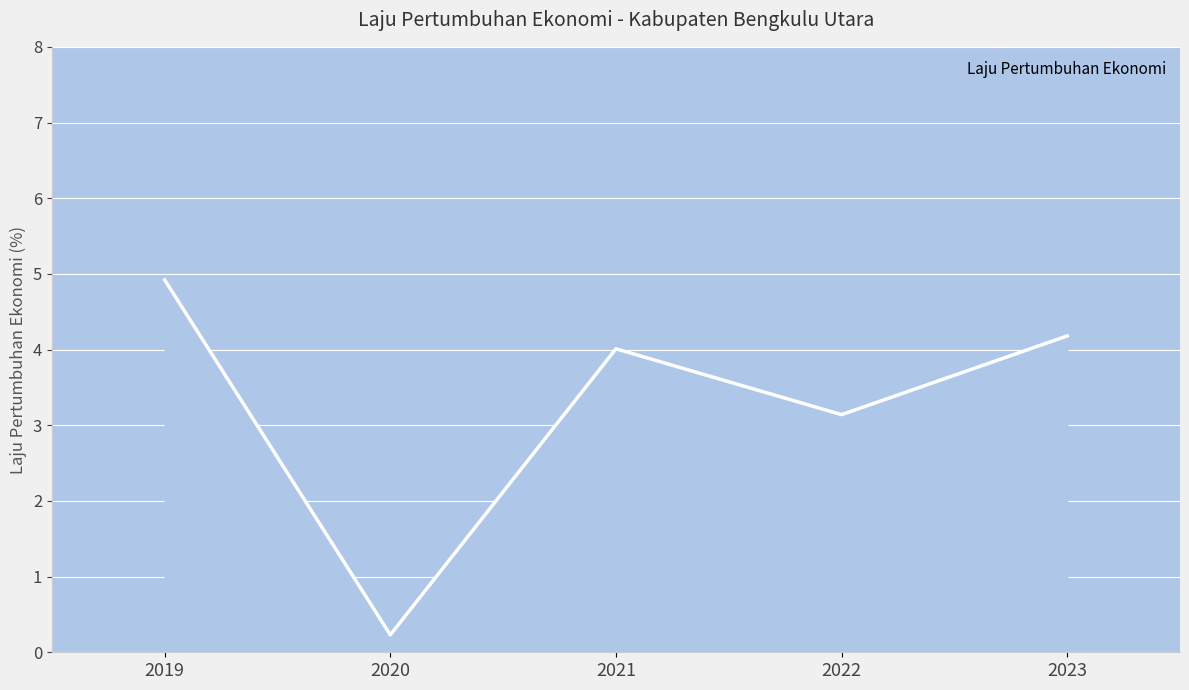

What is the smallest value displayed?

0.2